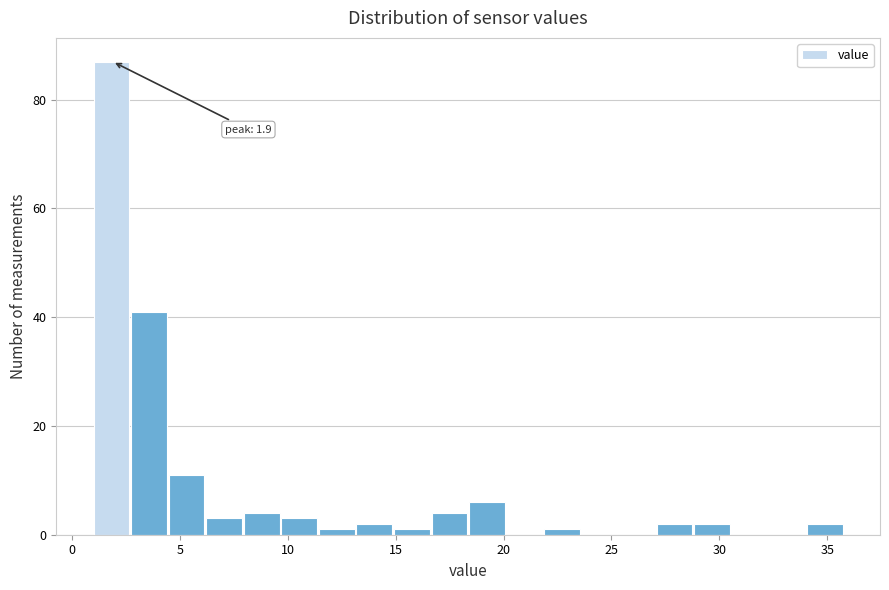

Read against the x-axis, roughly where is the centre of the tallest bar?

2.0